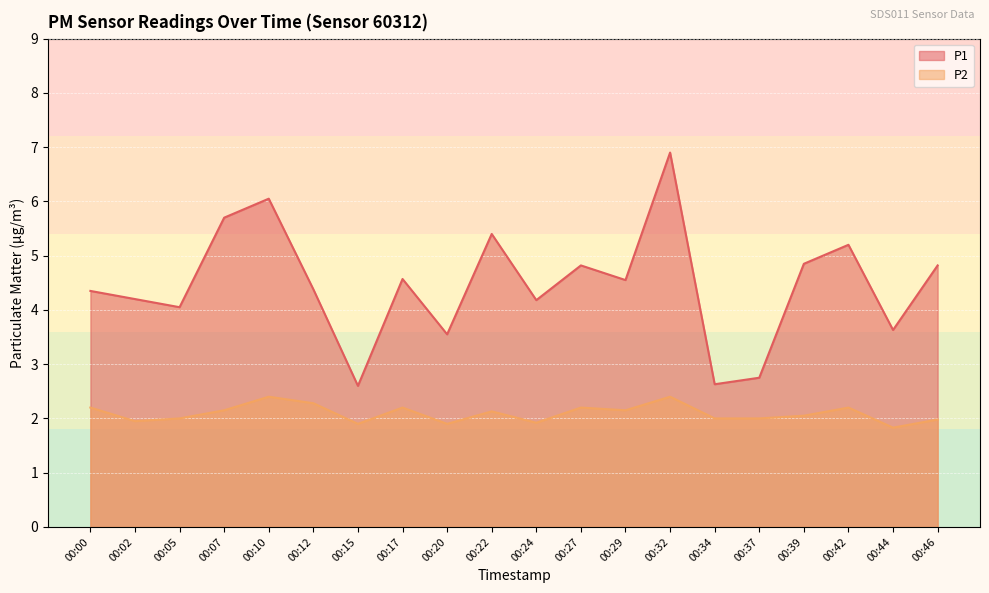

True or false: P2 has a value of 2.3 at 00:12.

True